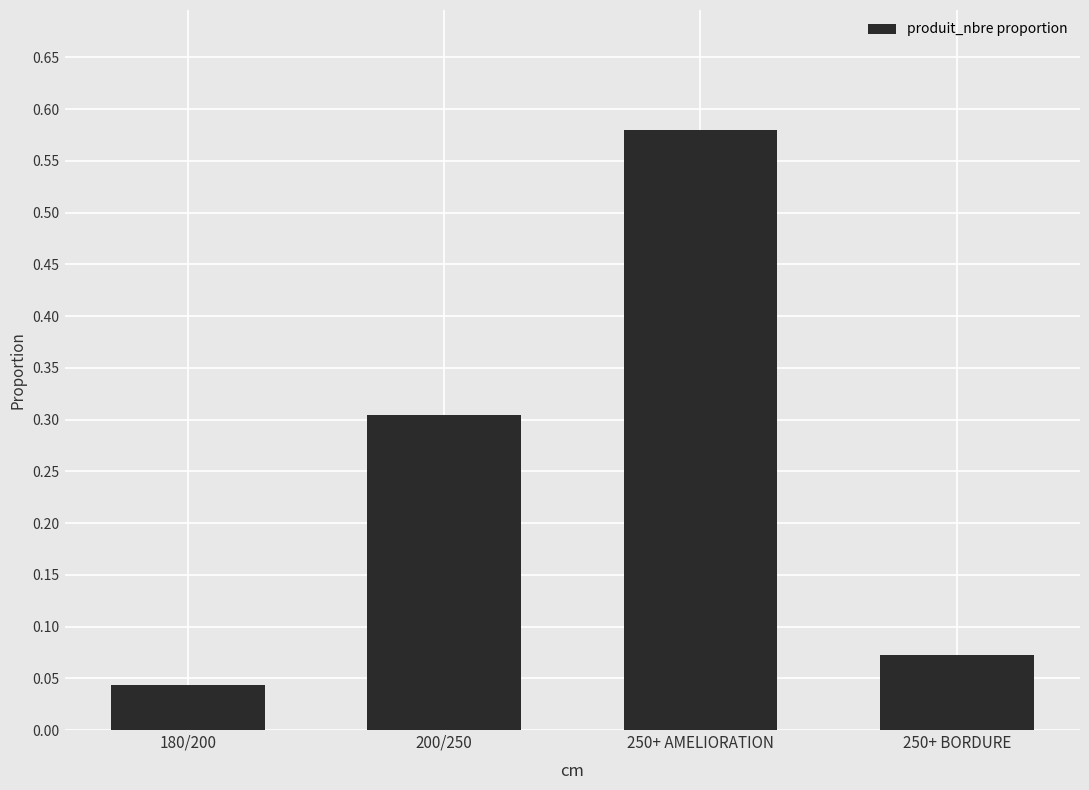

The value at 250+ BORDURE is 0.0. True or false?

False